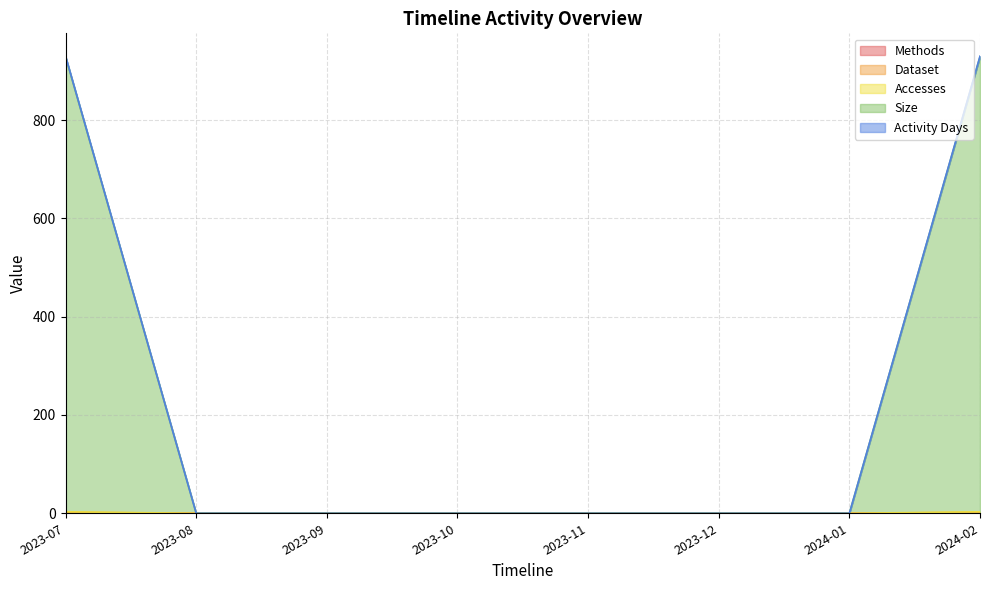

True or false: Activity Days has a value of -438 at 2024-01.

False